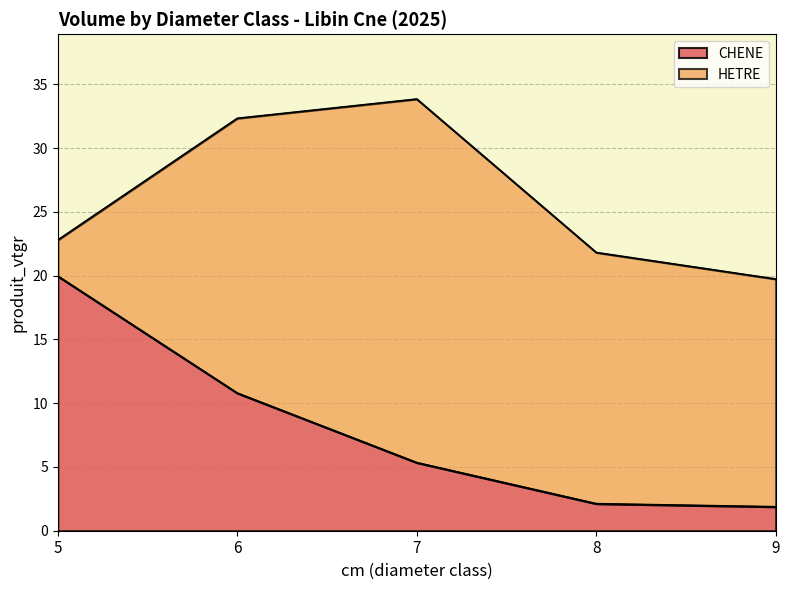

At which label does the data first exceed 5?

5